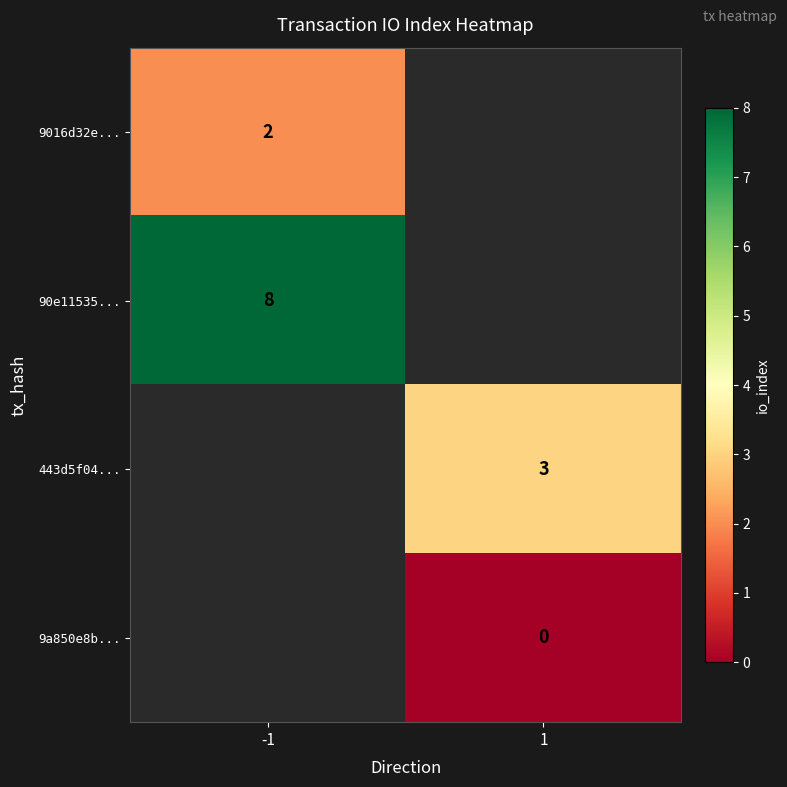

Is it true that 443d5f04... equals 3 at 1?

True